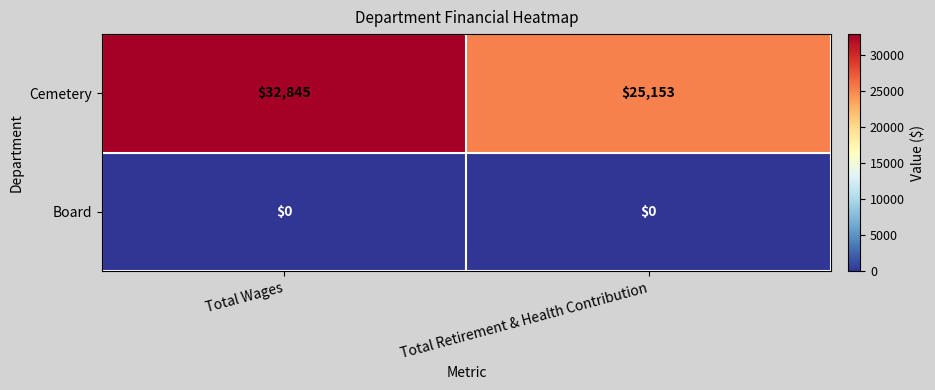

Is it true that Board equals 0 at Total Wages?

True